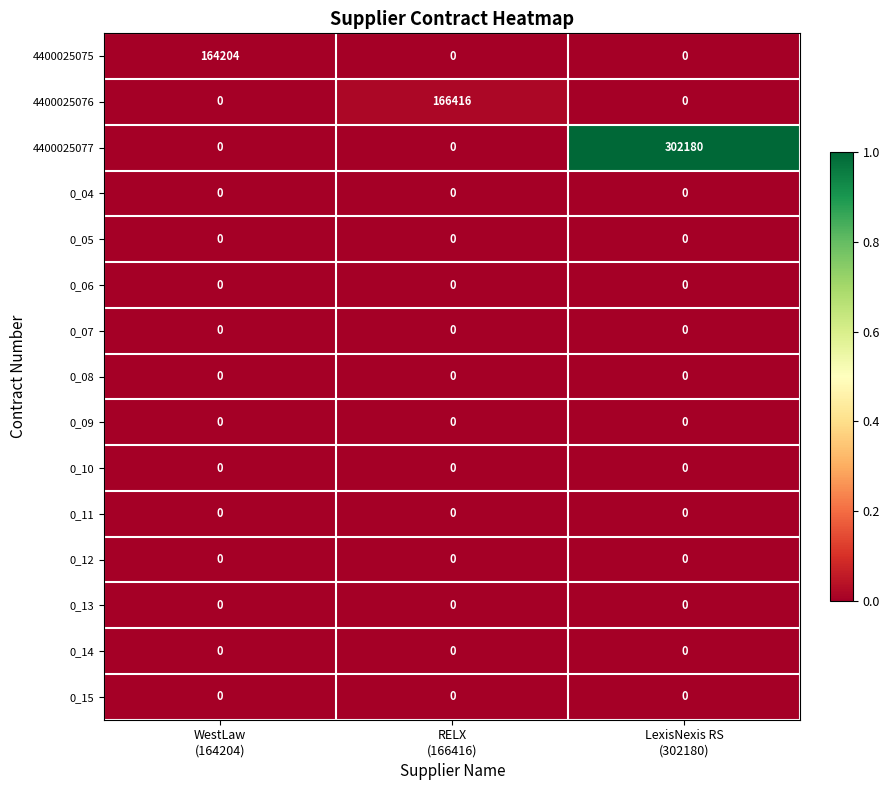

Count the number of categories in the chart.

3